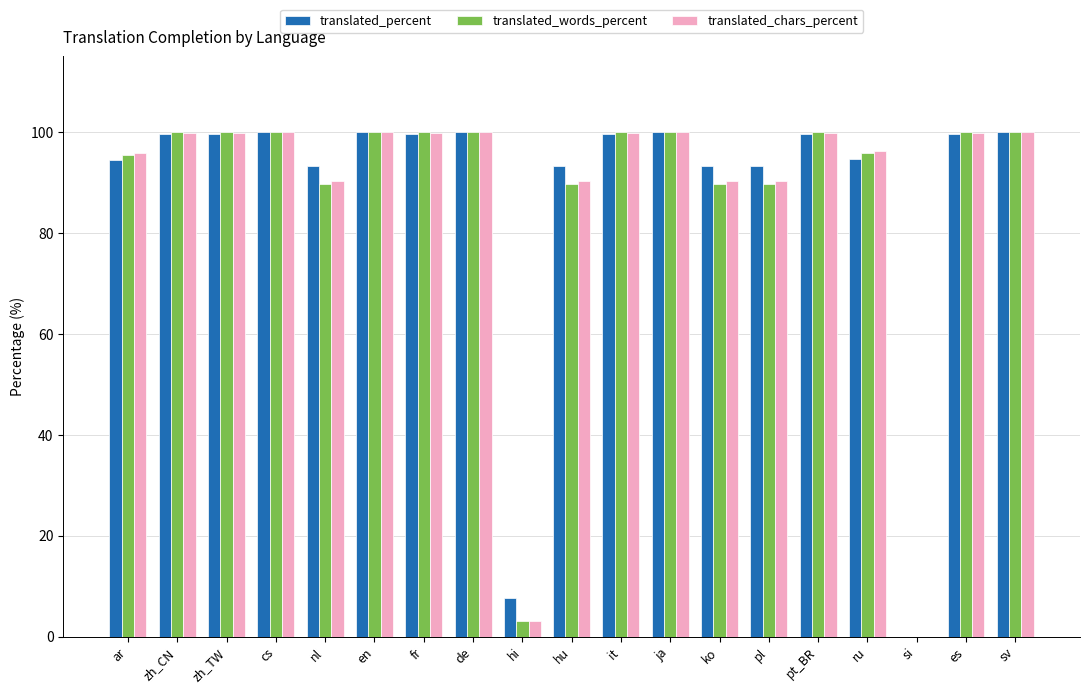

What is the sum of all translated_percent values?

1667.1